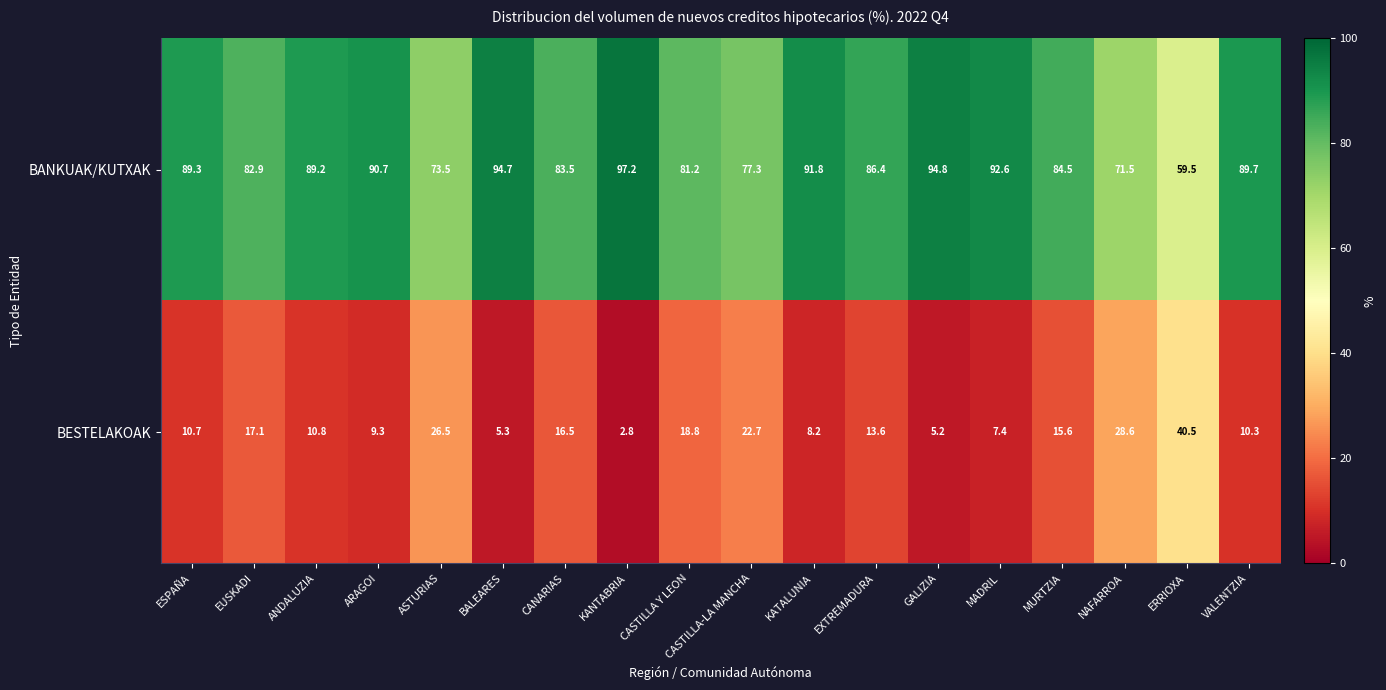

Rank the series by their maximum value, from lowest to highest.

BESTELAKOAK, BANKUAK/KUTXAK